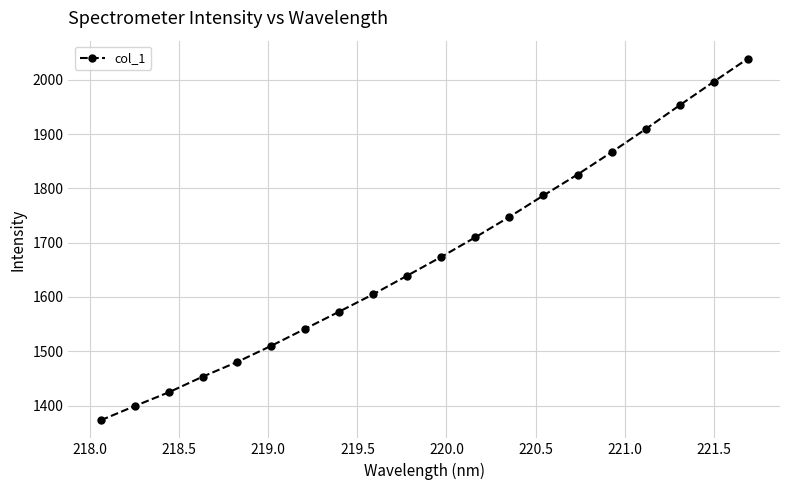

What is the minimum value shown in the chart?

1372.9